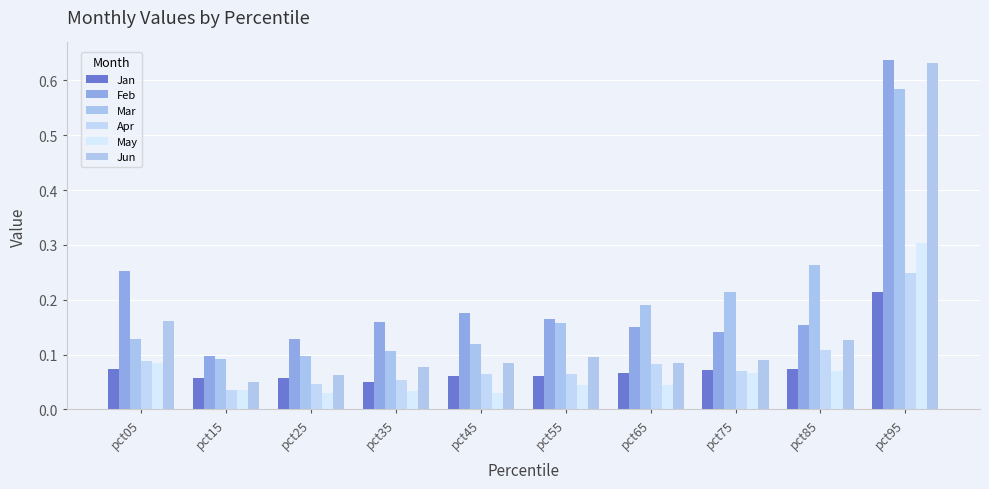

True or false: Jan has a value of 0.1 at pct15.

False